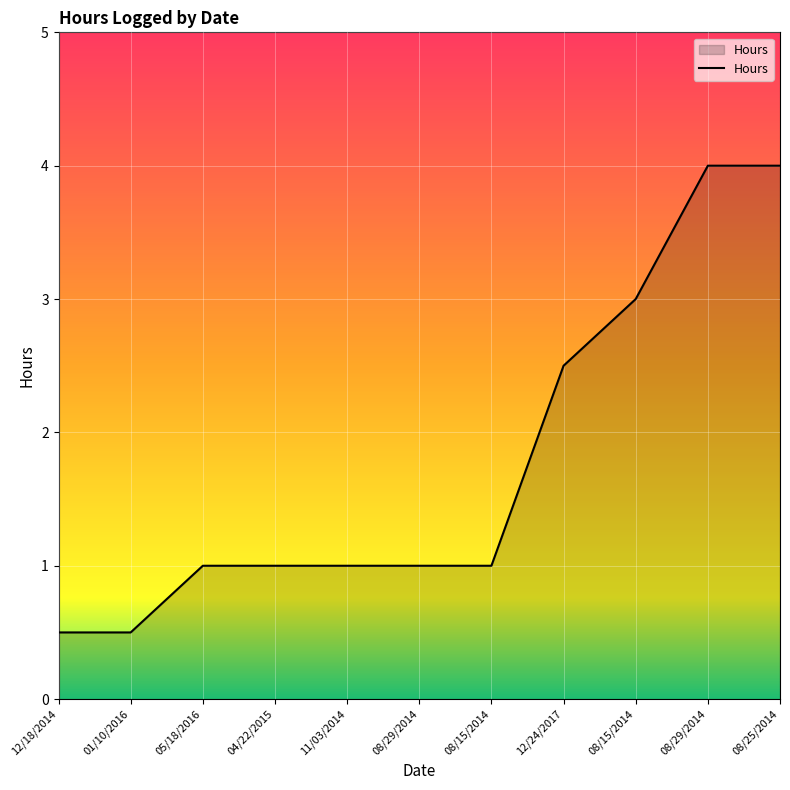

How many lines are shown in the chart?

1